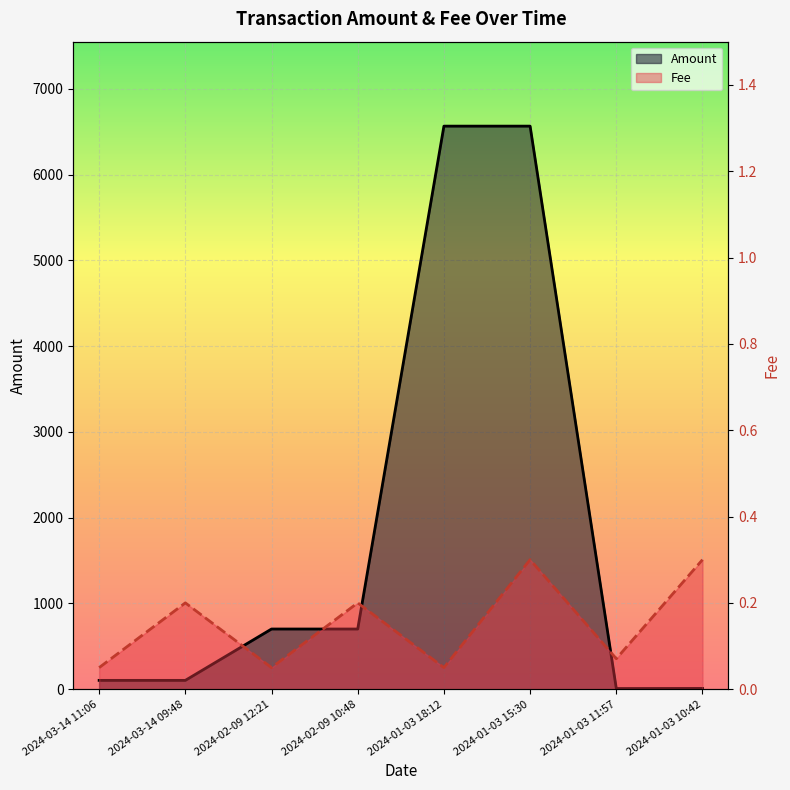

True or false: Fee has more than 1 points higher than both neighbors.

True